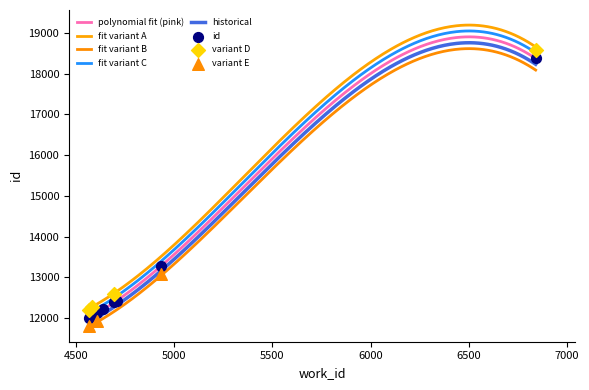

What is the change in value from 4566 to 4696?

+384